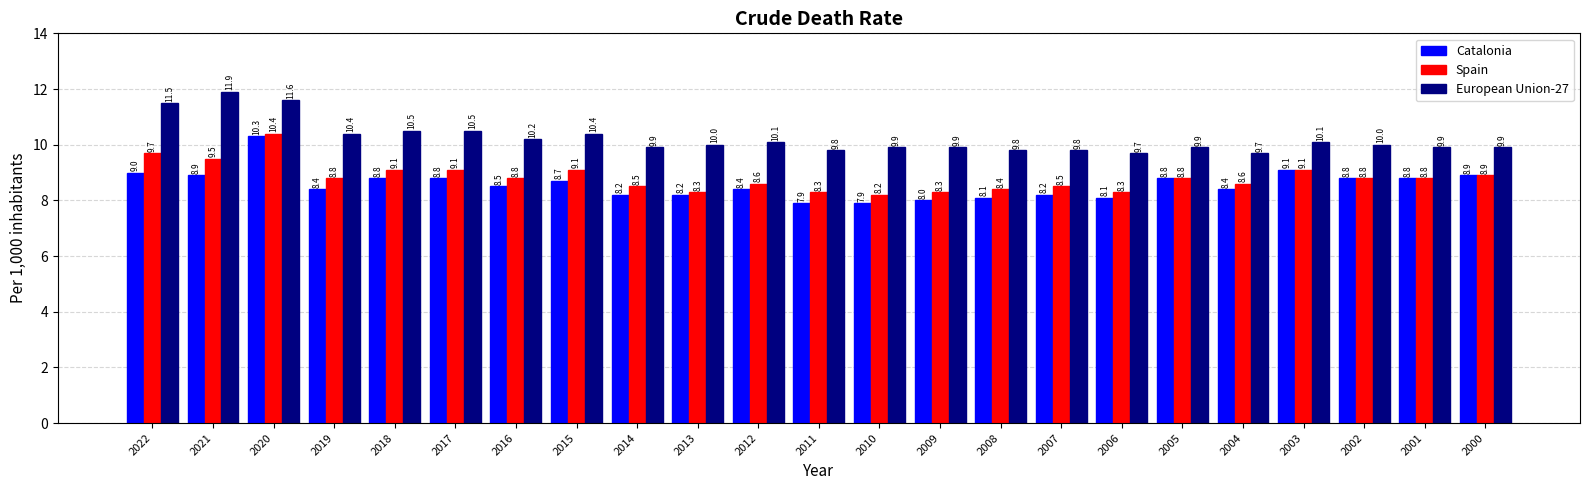

At how many categories does at least one series exceed 8?

23